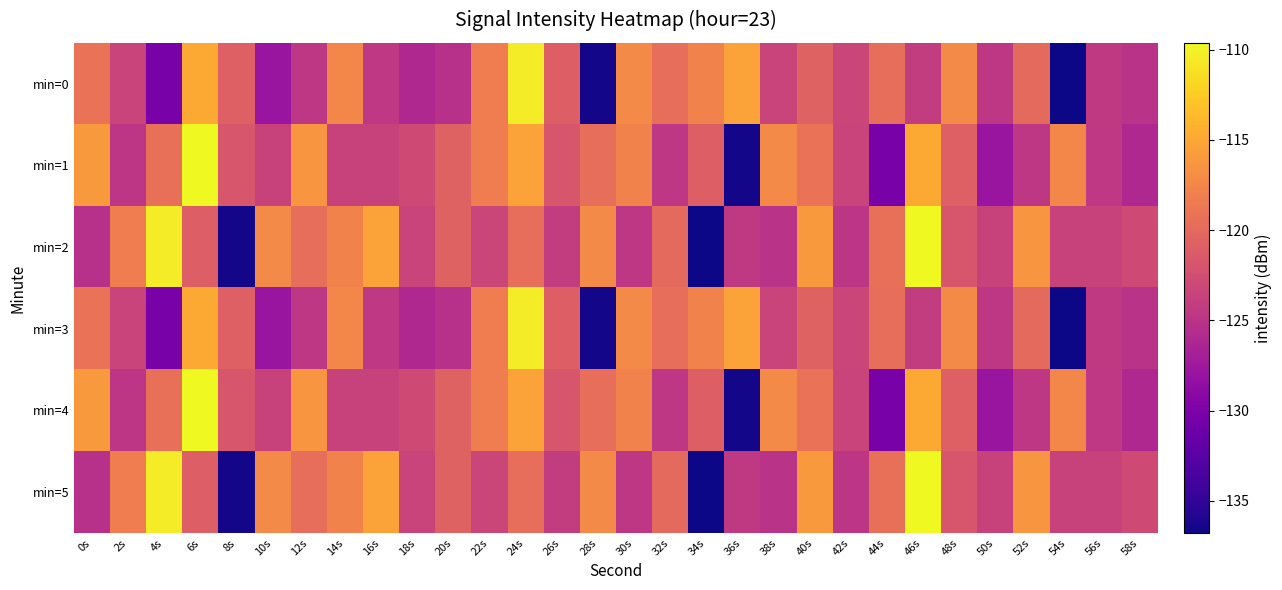

Between 50s and 12s, which is larger?

50s